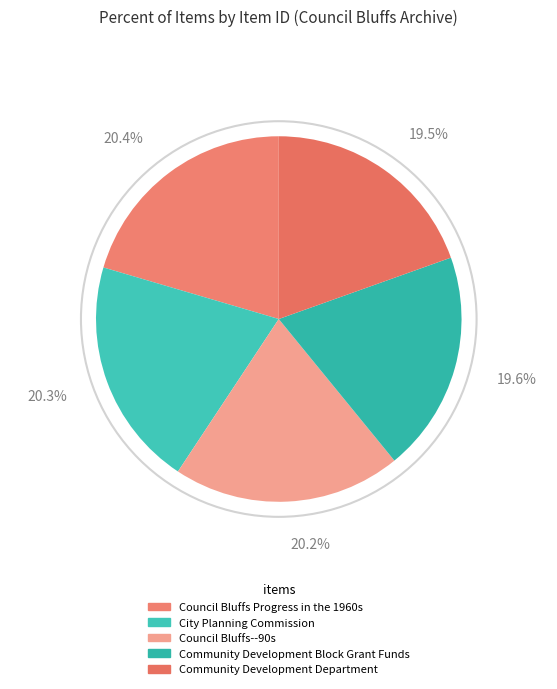

How many slices are in this pie chart?

5